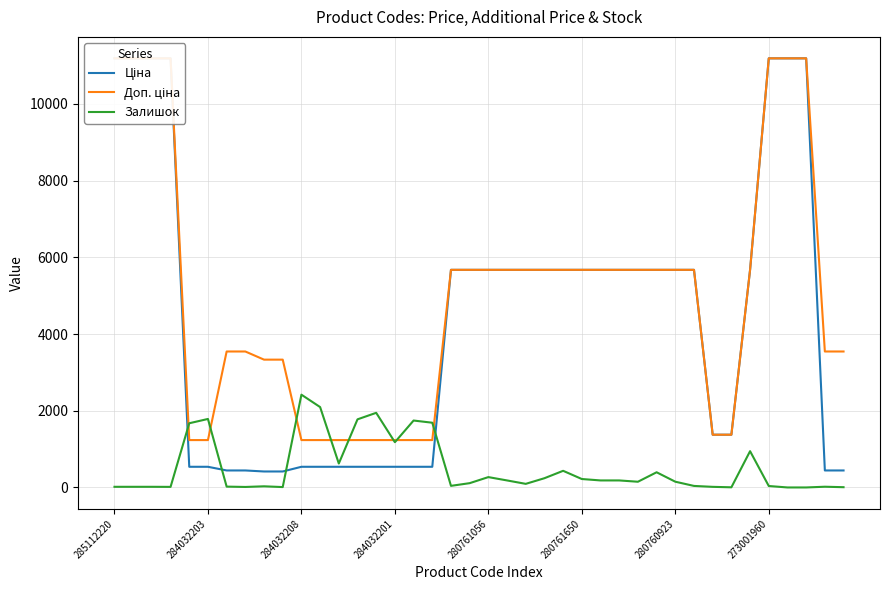

Reading left to right, extract all data points from this chart.

Ціна: 11188.2	11188.2	11188.2	11188.2	539.0	539.0	443.1	443.1	416.6	416.6	539.0	539.0	539.0	539.0	539.0	539.0	539.0	539.0	5673.8	5673.8	5673.8	5673.8	5673.8	5673.8	5673.8	5673.8	5673.8	5673.8	5673.8	5673.8	5673.8	5673.8	1375.4	1375.4	5673.8	11188.2	11188.2	11188.2	443.1	443.1
Доп. ціна: 11188.2	11188.2	11188.2	11188.2	1235.4	1235.4	3545.0	3545.0	3332.5	3332.5	1235.4	1235.4	1235.4	1235.4	1235.4	1235.4	1235.4	1235.4	5673.8	5673.8	5673.8	5673.8	5673.8	5673.8	5673.8	5673.8	5673.8	5673.8	5673.8	5673.8	5673.8	5673.8	1375.0	1375.0	5673.8	11188.2	11188.2	11188.2	3545.0	3545.0
Залишок: 17.0	17.0	17.0	15.0	1674.0	1786.0	22.0	13.0	30.0	10.0	2419.0	2096.0	624.0	1776.0	1946.0	1180.0	1745.0	1688.0	42.0	112.0	270.0	183.0	94.0	241.0	434.0	220.0	183.0	183.0	149.0	396.0	150.0	40.0	16.0	4.0	946.0	38.0	0.0	0.0	19.0	7.0